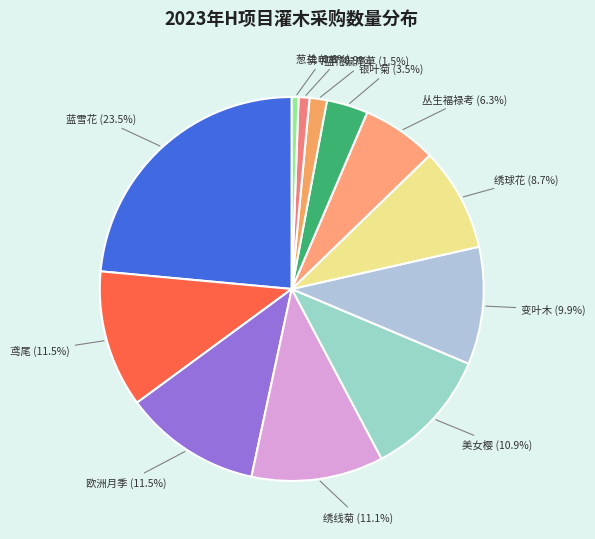

Does 欧洲月季 account for over 50% of the chart?

No